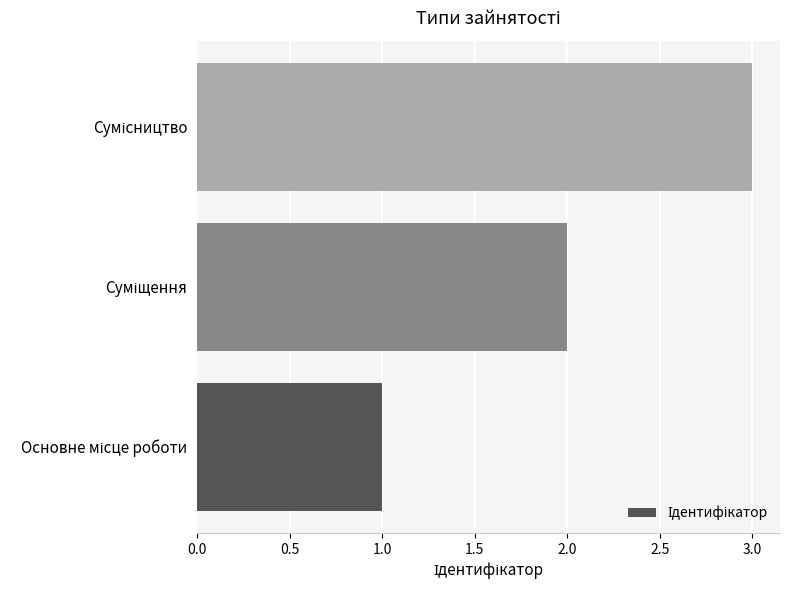

What is the greatest value displayed?

3